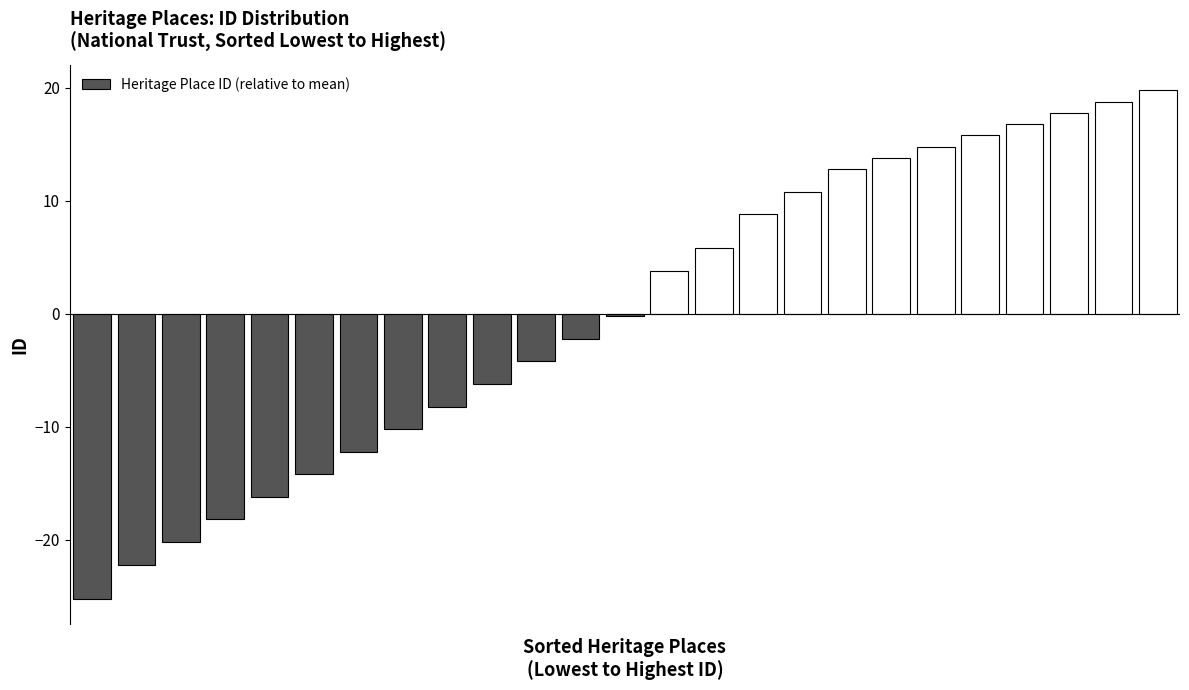

What is the value of the 8th bar from the left?

-10.2